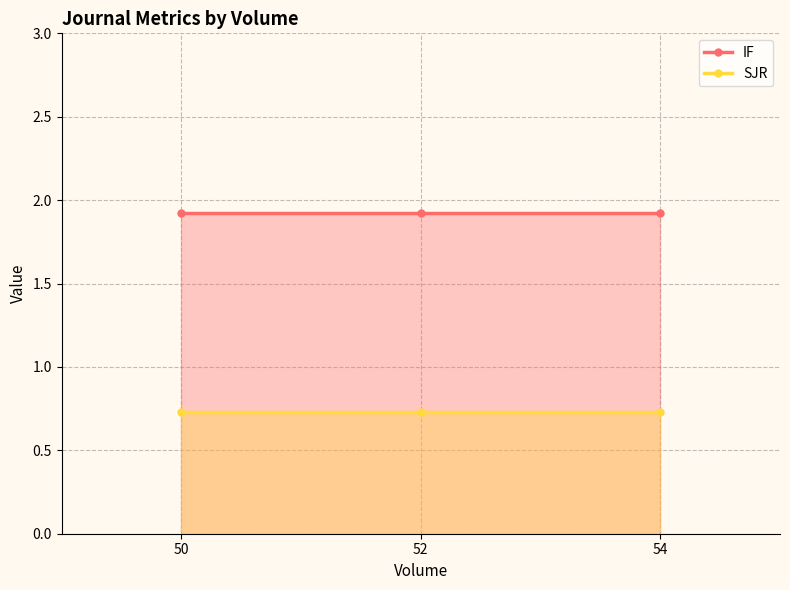

At 52, list the series in order from largest to smallest.

IF, SJR